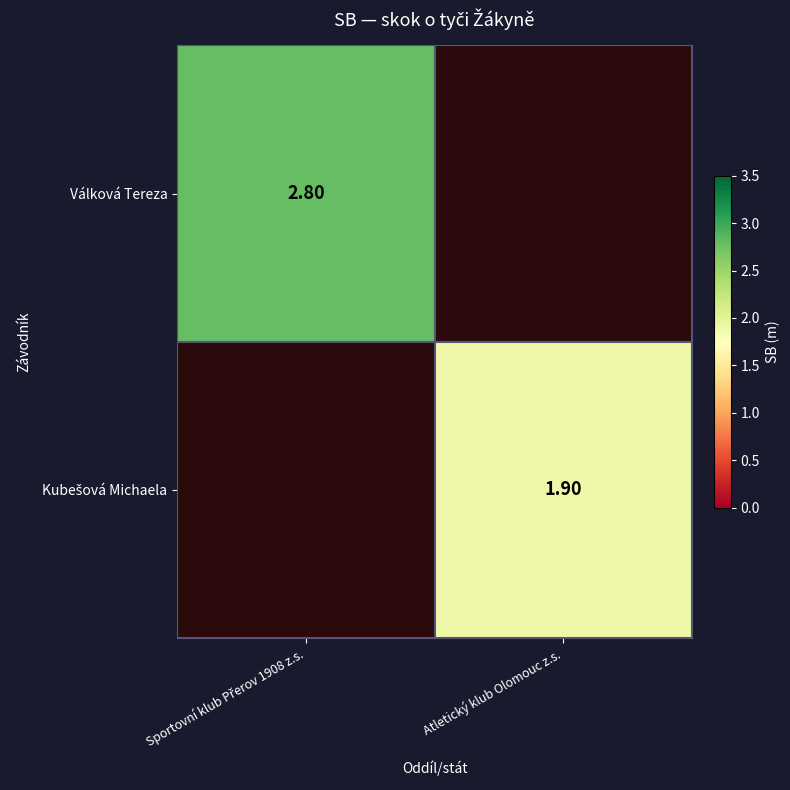

At which category does the chart reach its minimum across all series?

Atletický klub Olomouc z.s.